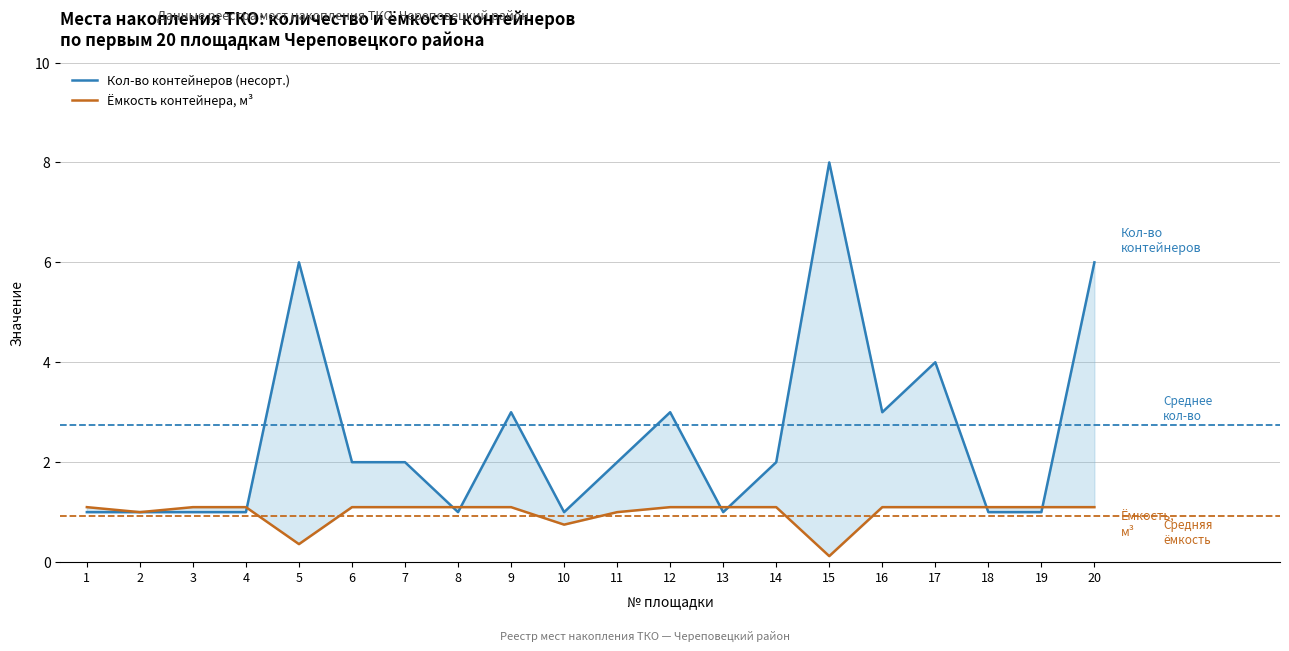

What value does the Кол-во контейнеров (несорт.) series have at 19?

1.0